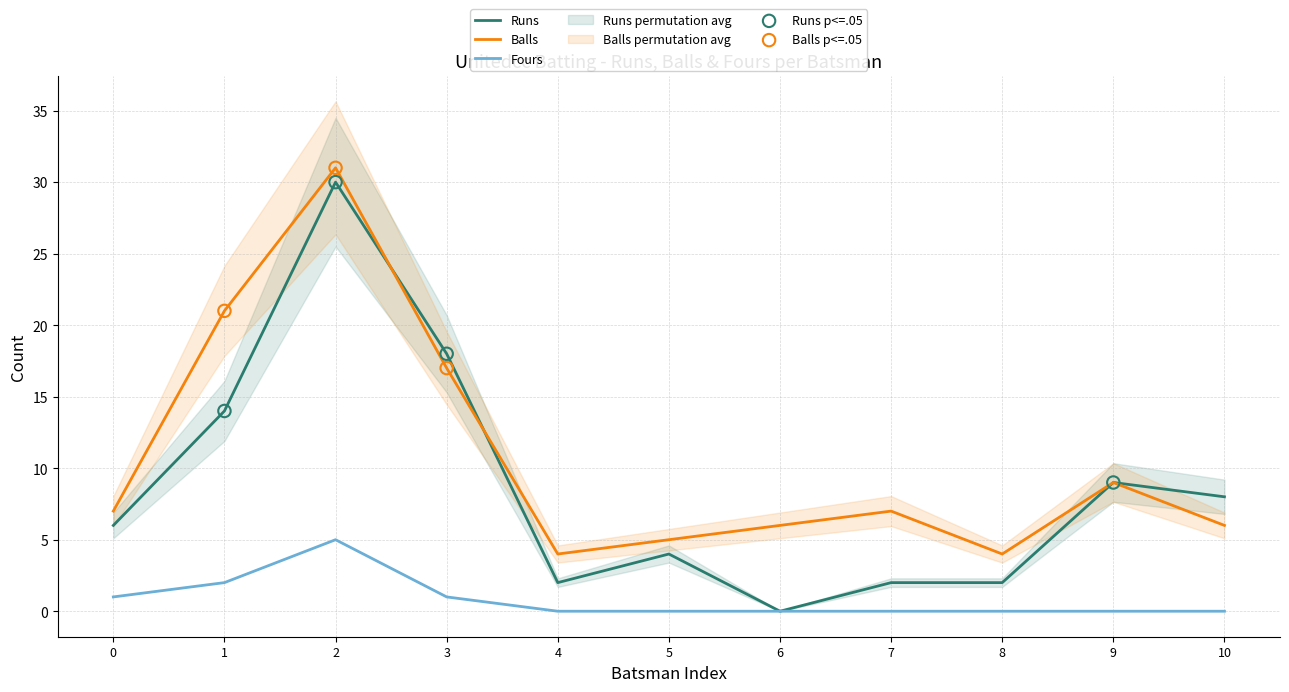

Which series reaches the minimum Y coordinate?

Runs